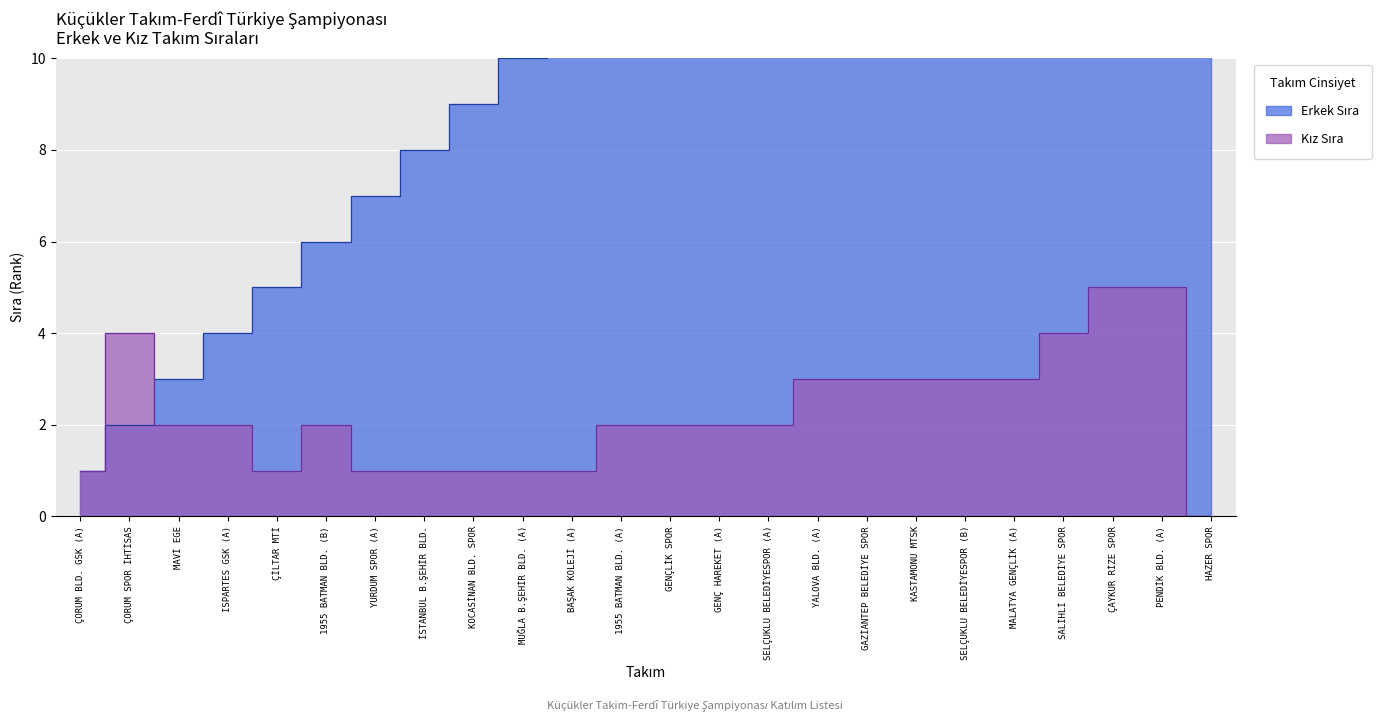

What are all the series names shown in the legend?

Erkek Sıra, Kız Sıra